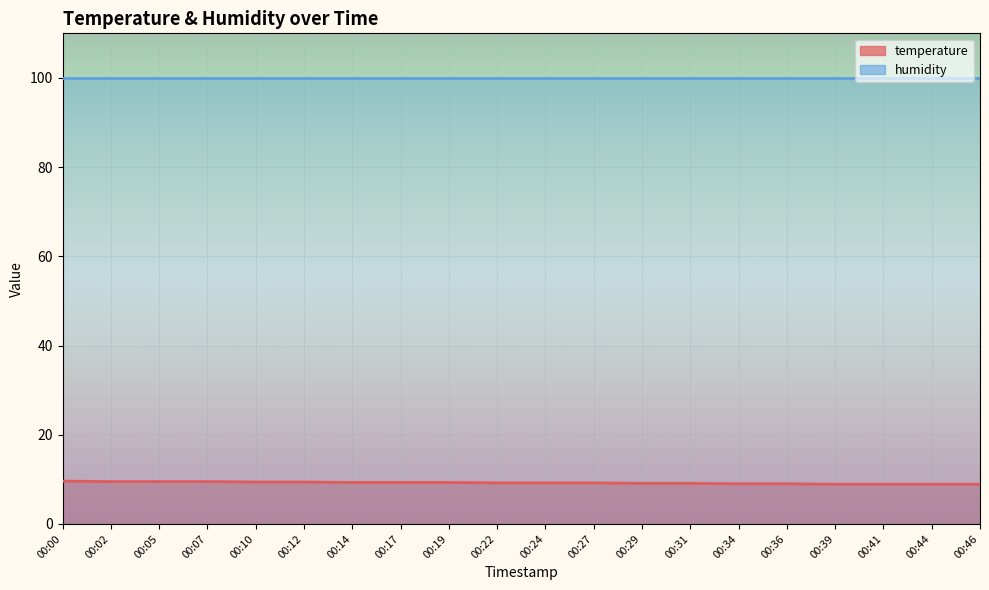

Count the number of categories in the chart.

20